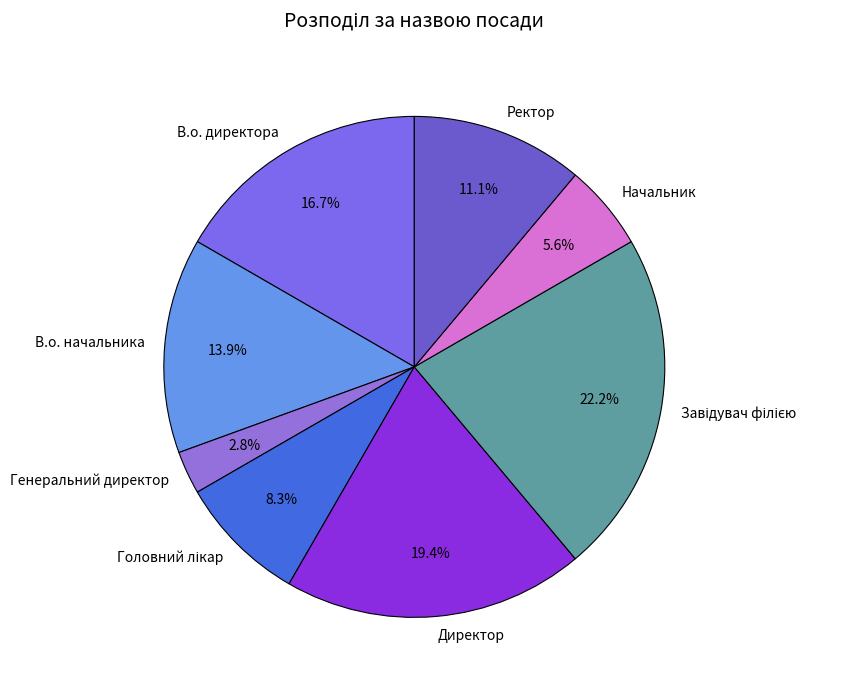

Count the number of slices in the pie.

8